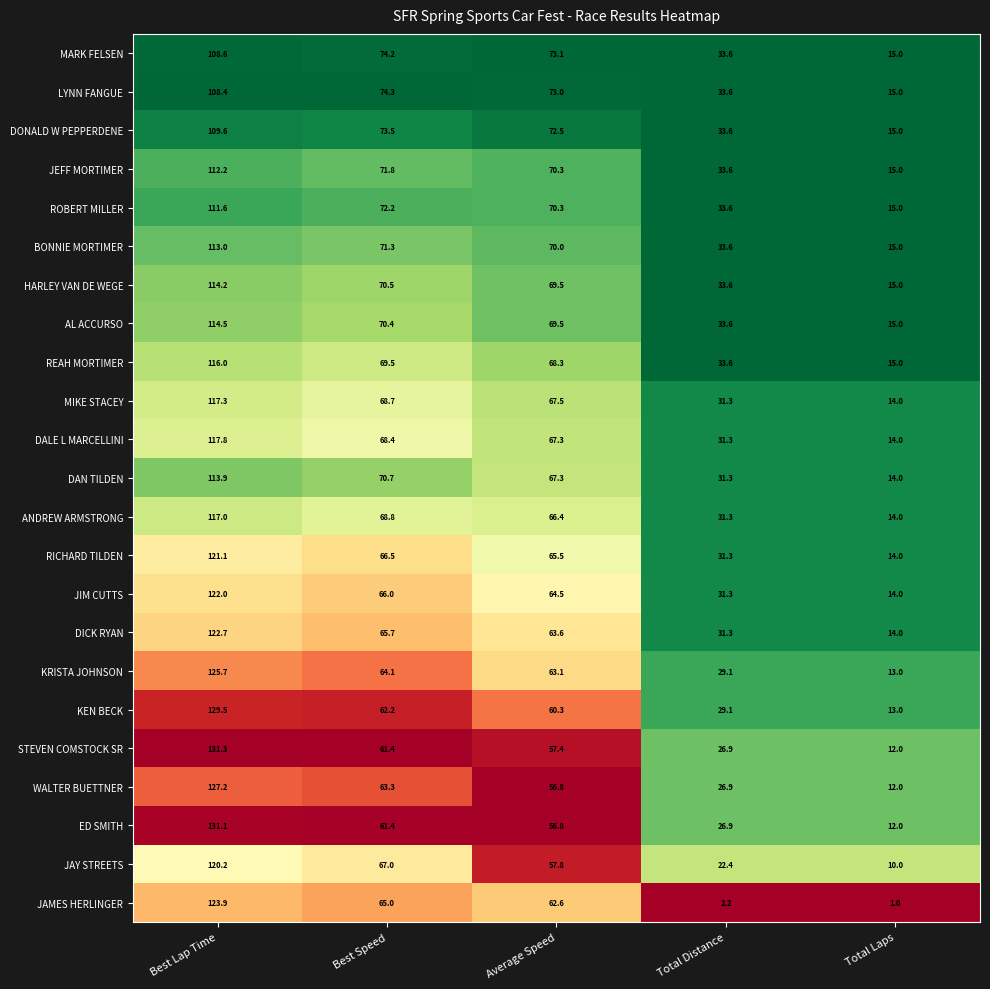

The LYNN FANGUE series shows 15.0 at Total Laps. True or false?

True